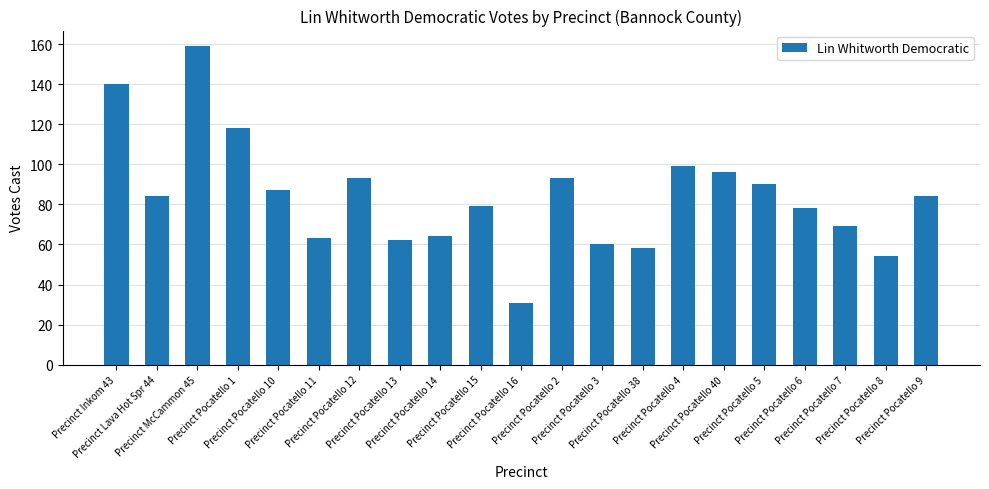

What is the average value?

84